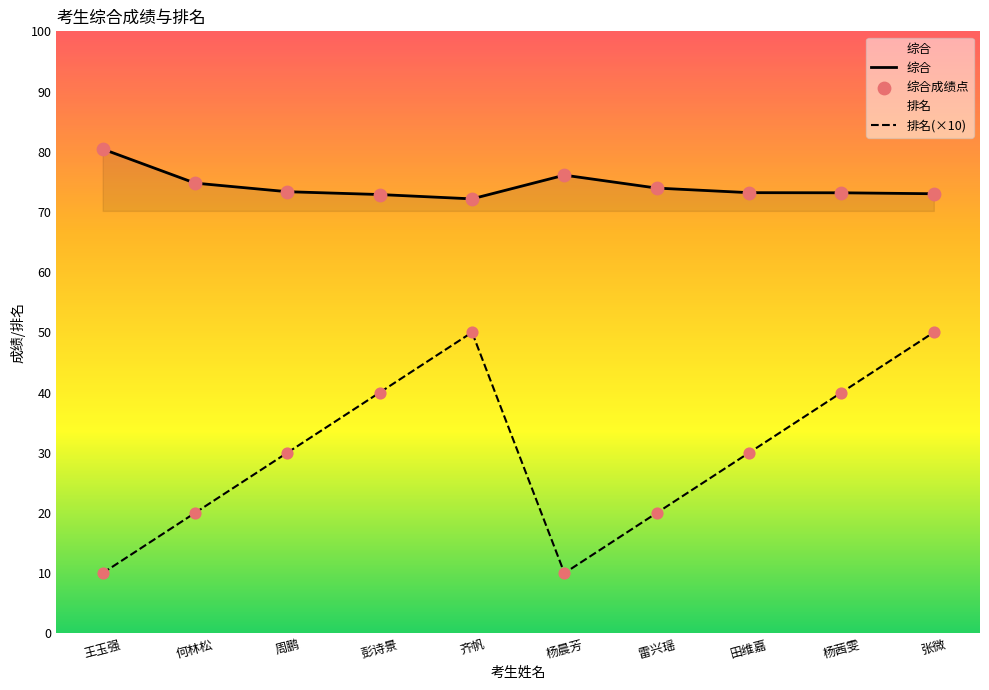

What are all the series names shown in the legend?

综合, 排名(×10), 综合成绩点